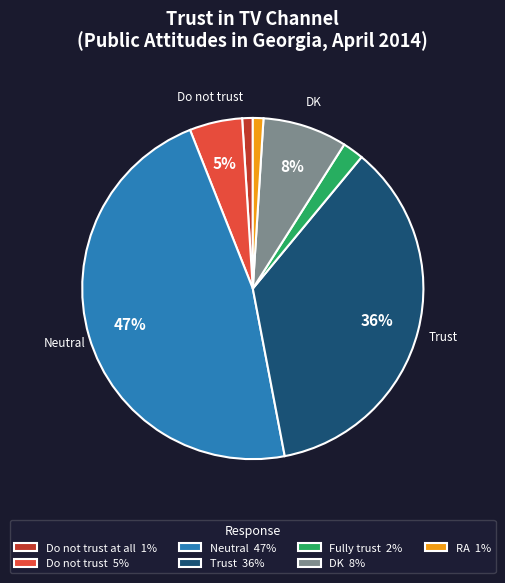

Is there any slice that represents more than half of the pie?

No